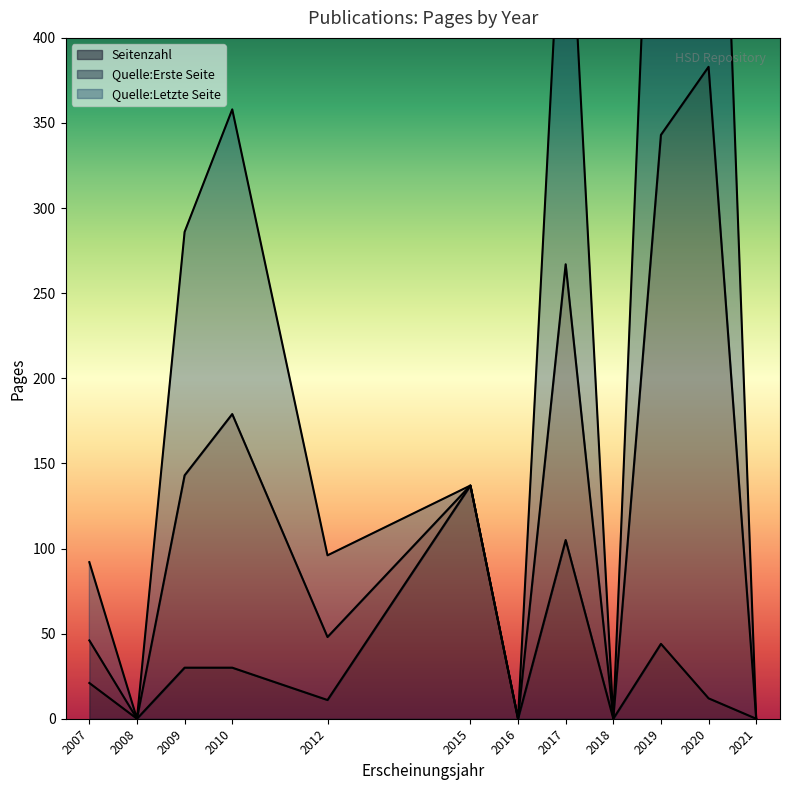

True or false: Quelle:Letzte Seite and Seitenzahl intersect in this chart.

False